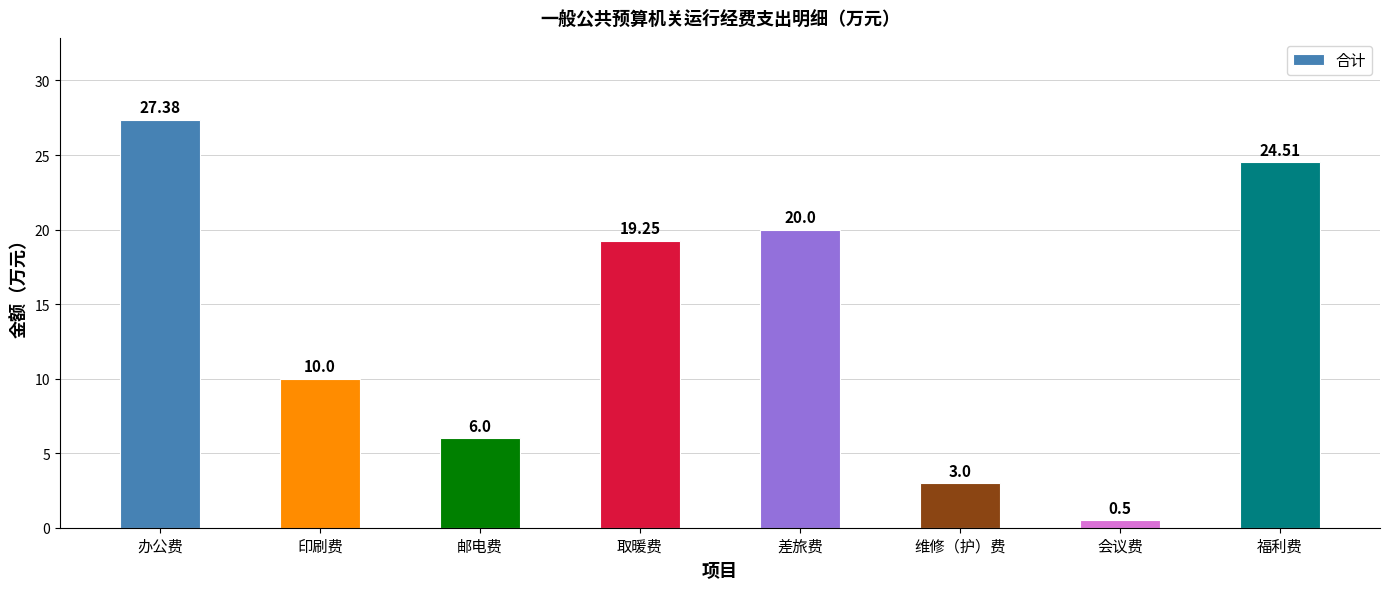

Where does the data first go above 19?

办公费